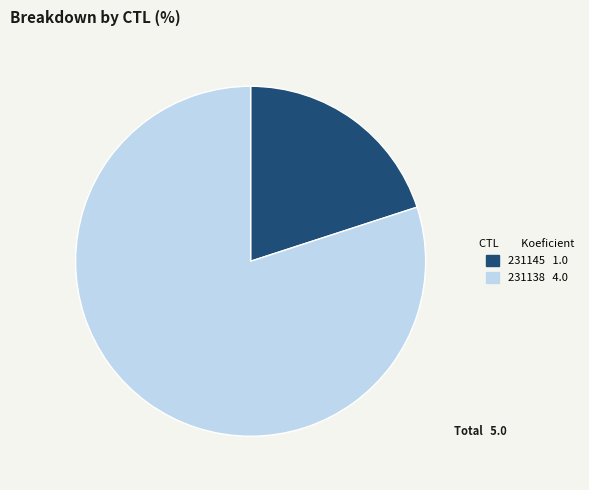

Does any single category account for the majority?

Yes